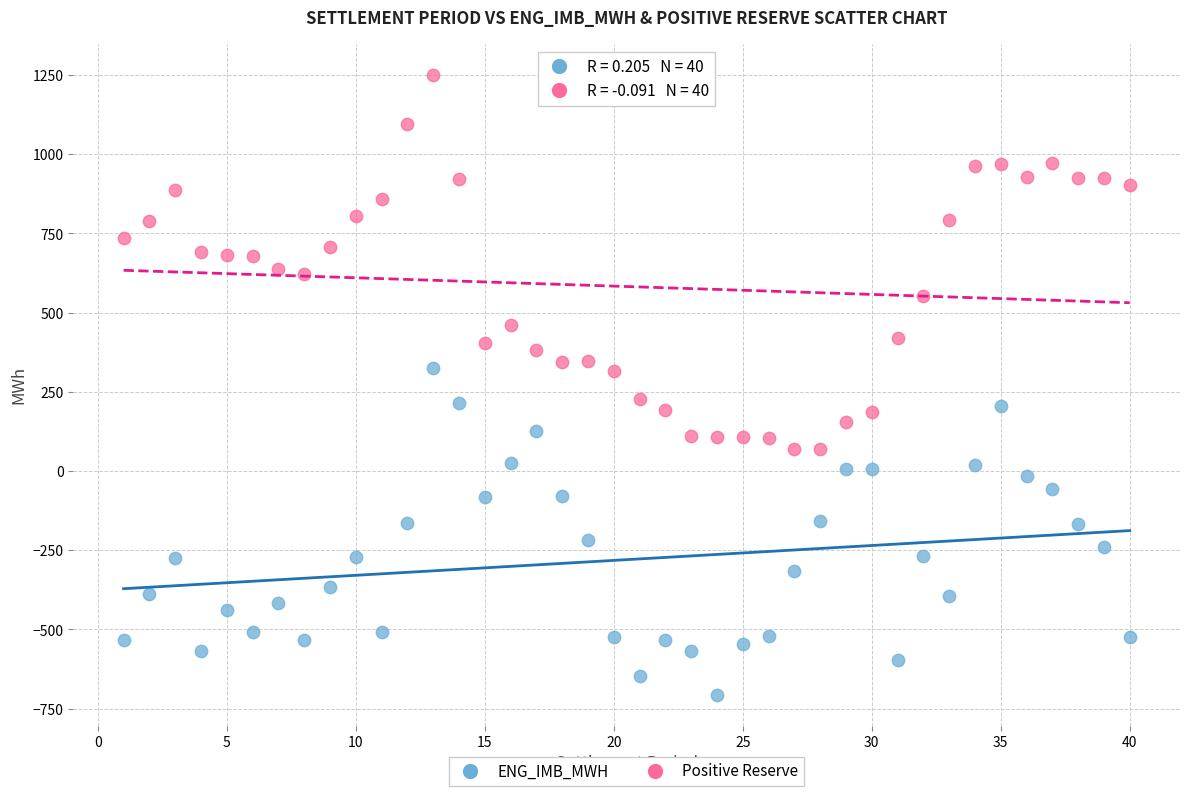

What are all the series names shown in the legend?

ENG_IMB_MWH, Positive Reserve